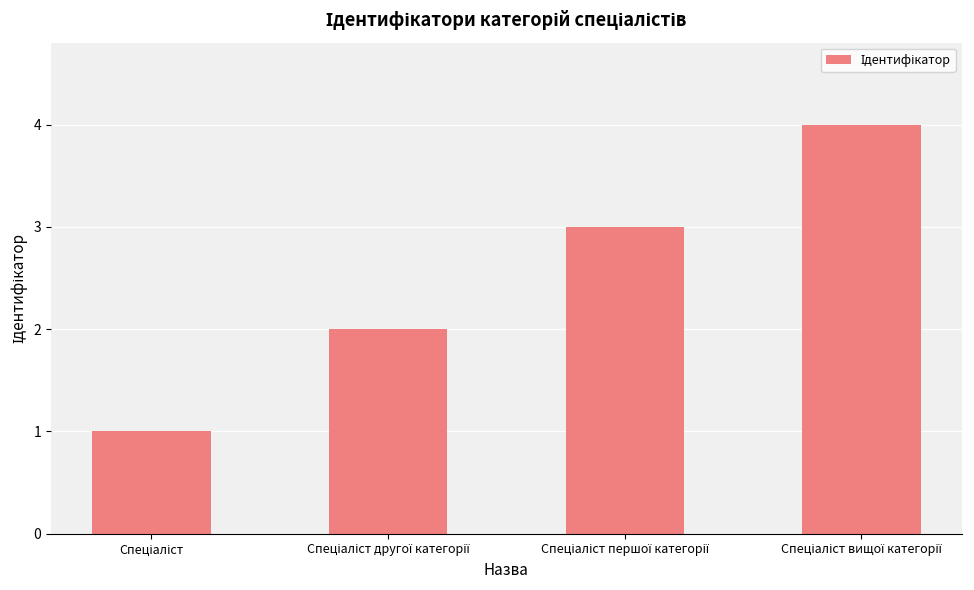

Count the values in the range 2 to 4.

3